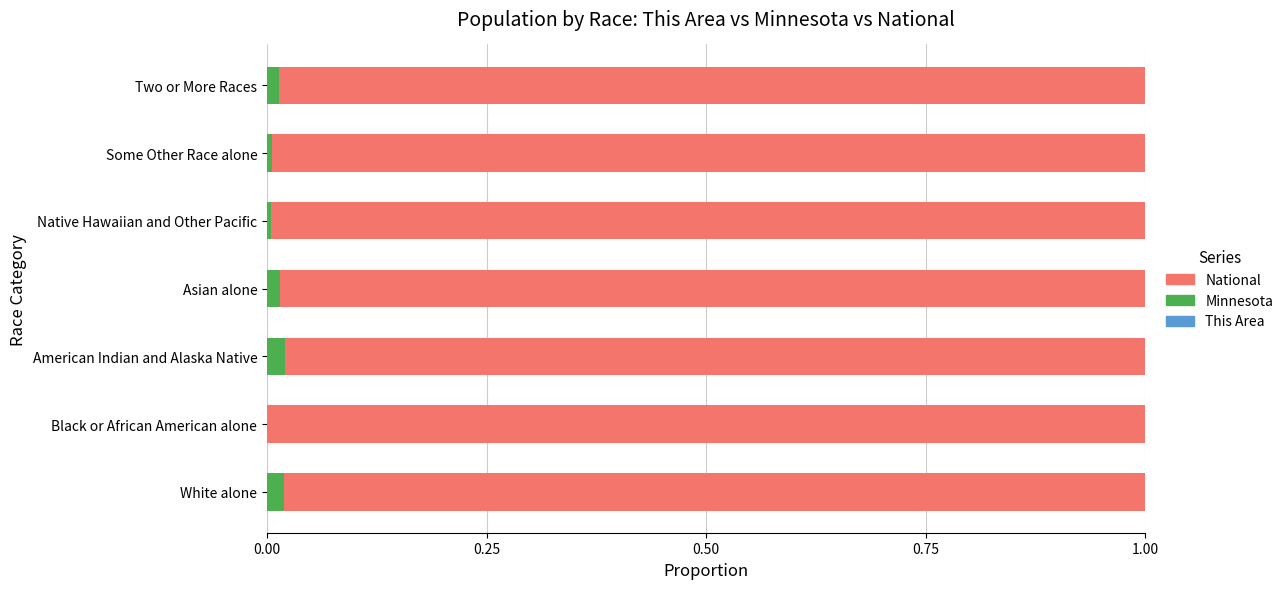

How many distinct data groups are displayed?

3